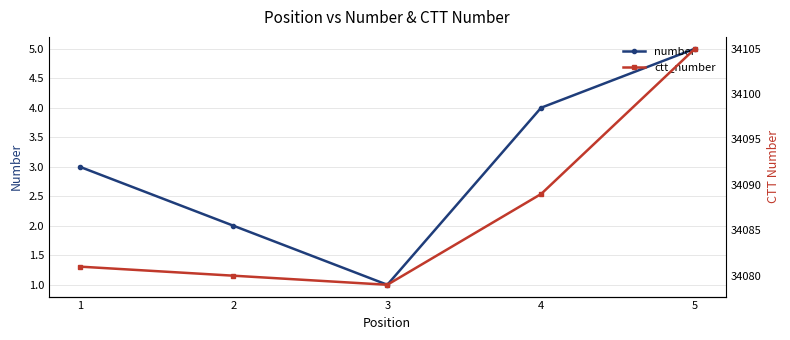

What is the maximum value for number?

5